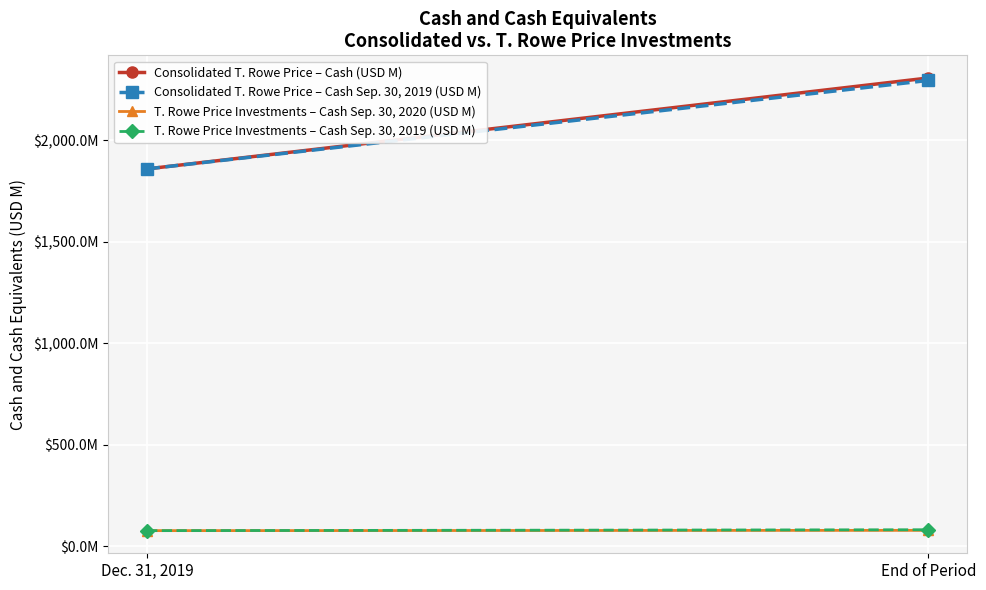

Count the number of data series in this chart.

4